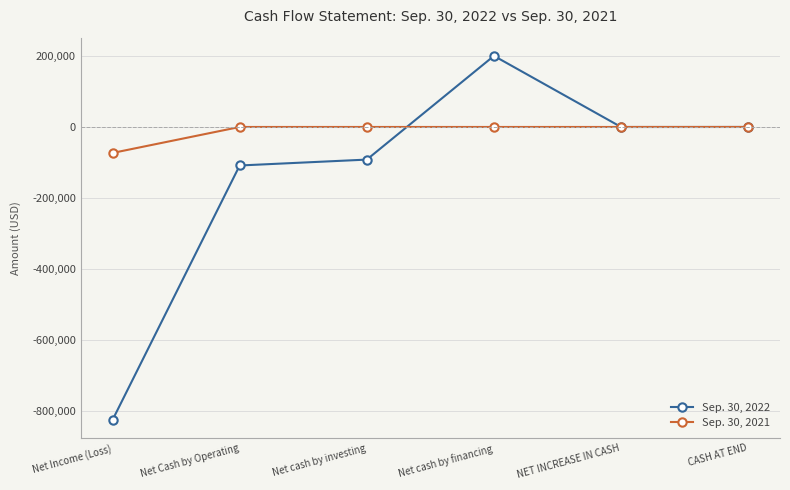

What is the label of the 4th point from the right?

Net cash by investing